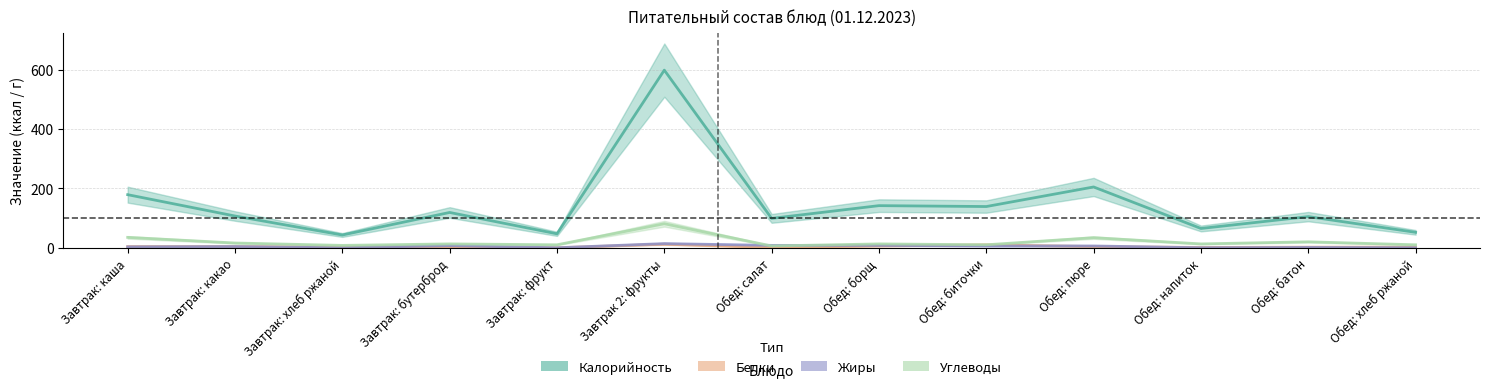

What is the total value across all series at Завтрак: каша?

221